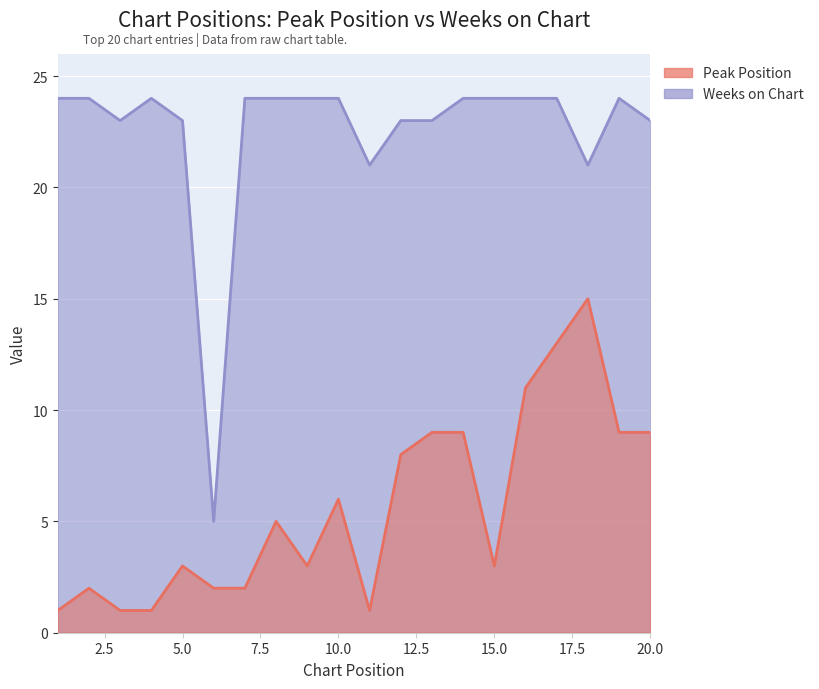

Reading left to right, transcribe all the data shown in this chart.

Peak Position: 1=1	2=2	3=1	4=1	5=3	6=2	7=2	8=5	9=3	10=6	11=1	12=8	13=9	14=9	15=3	16=11	17=13	18=15	19=9	20=9
Weeks on Chart: 1=24	2=24	3=23	4=24	5=23	6=5	7=24	8=24	9=24	10=24	11=21	12=23	13=23	14=24	15=24	16=24	17=24	18=21	19=24	20=23